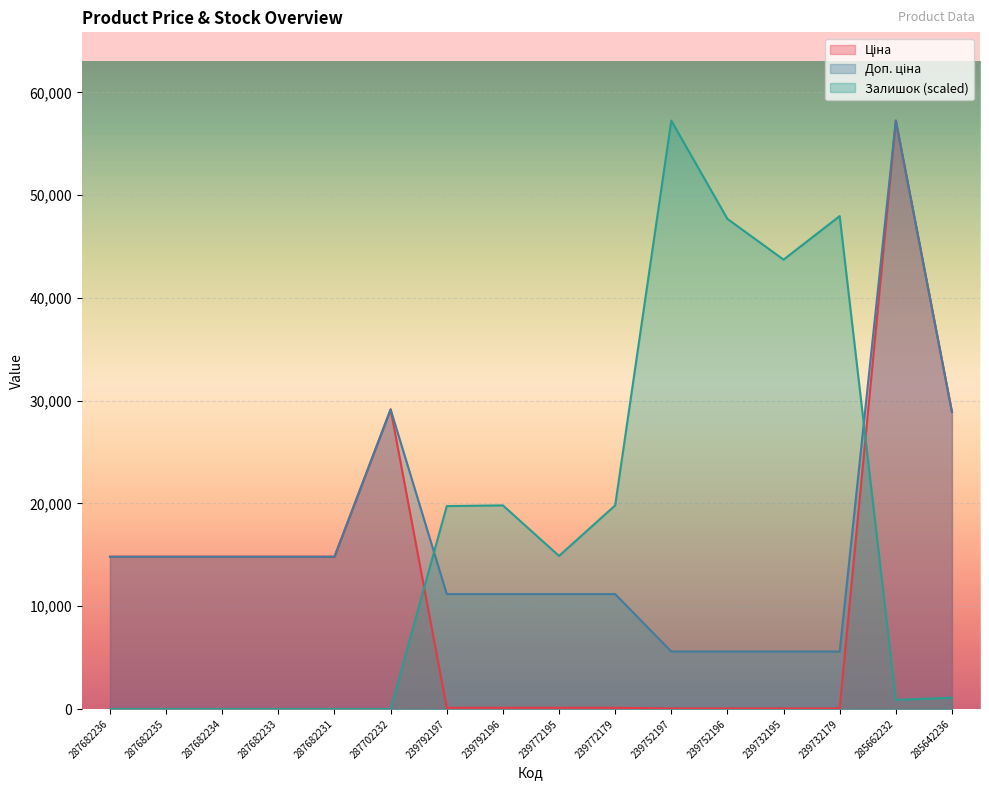

What is the value of the Доп. ціна point at the 1st from the left?

14817.6